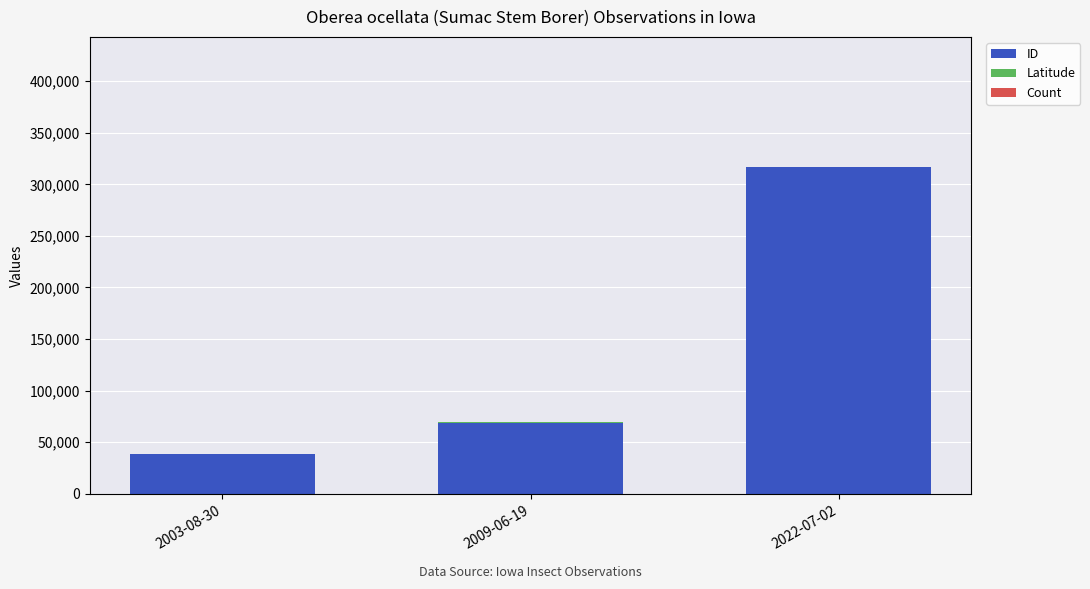

At which category is the sum across all series the highest?

2022-07-02